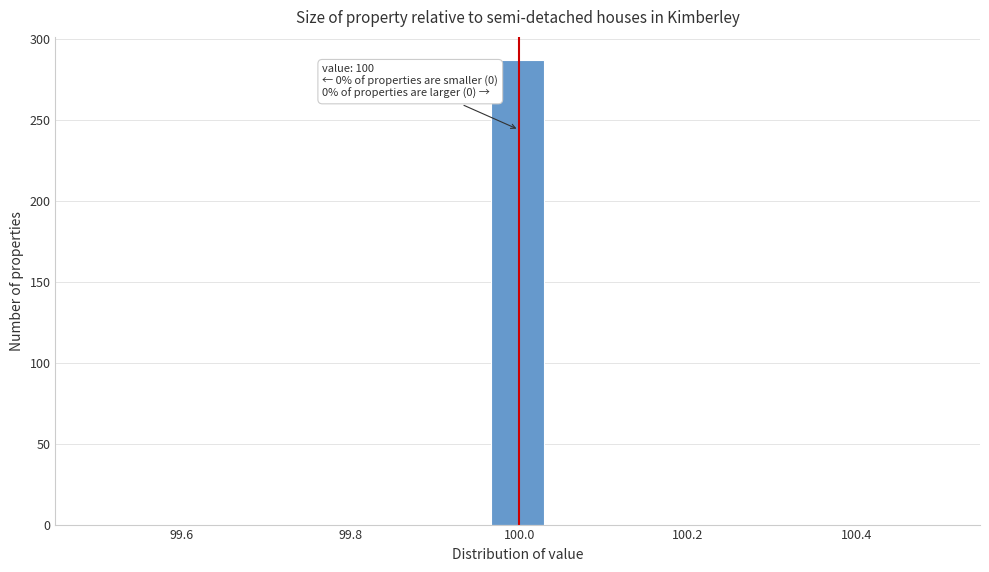

Around what value on the x-axis is the tallest bar? Give the approximate position of its centre, as read against the axis.

100.00